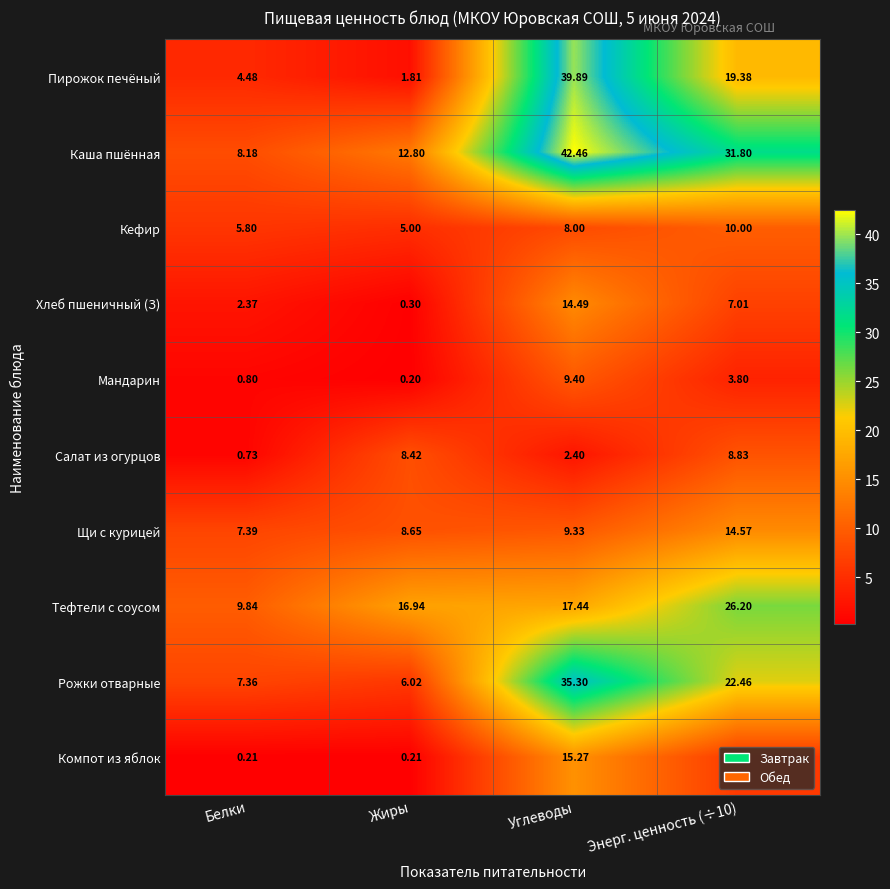

At which label does Пирожок печёный first exceed 19?

Углеводы